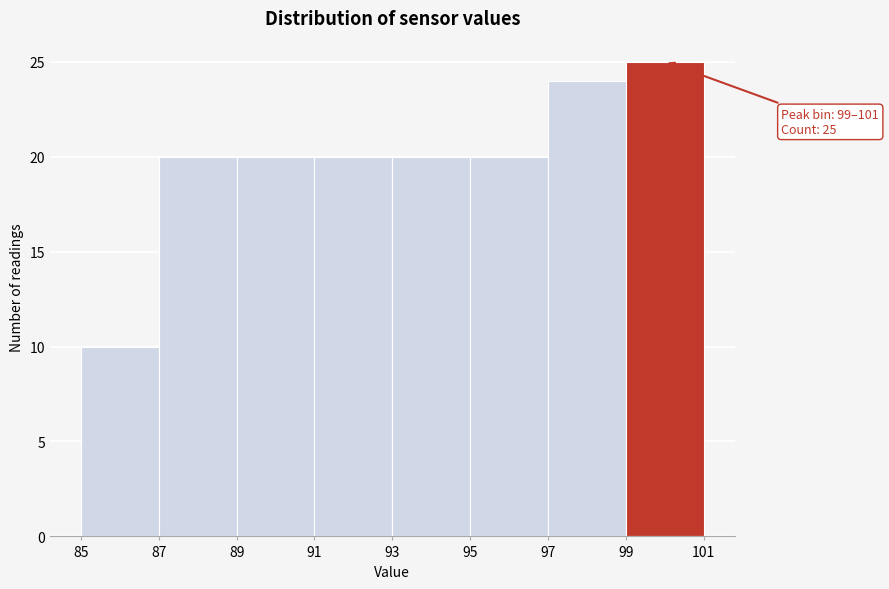

Over which range of the x-axis is the bar tallest?

99 to 101